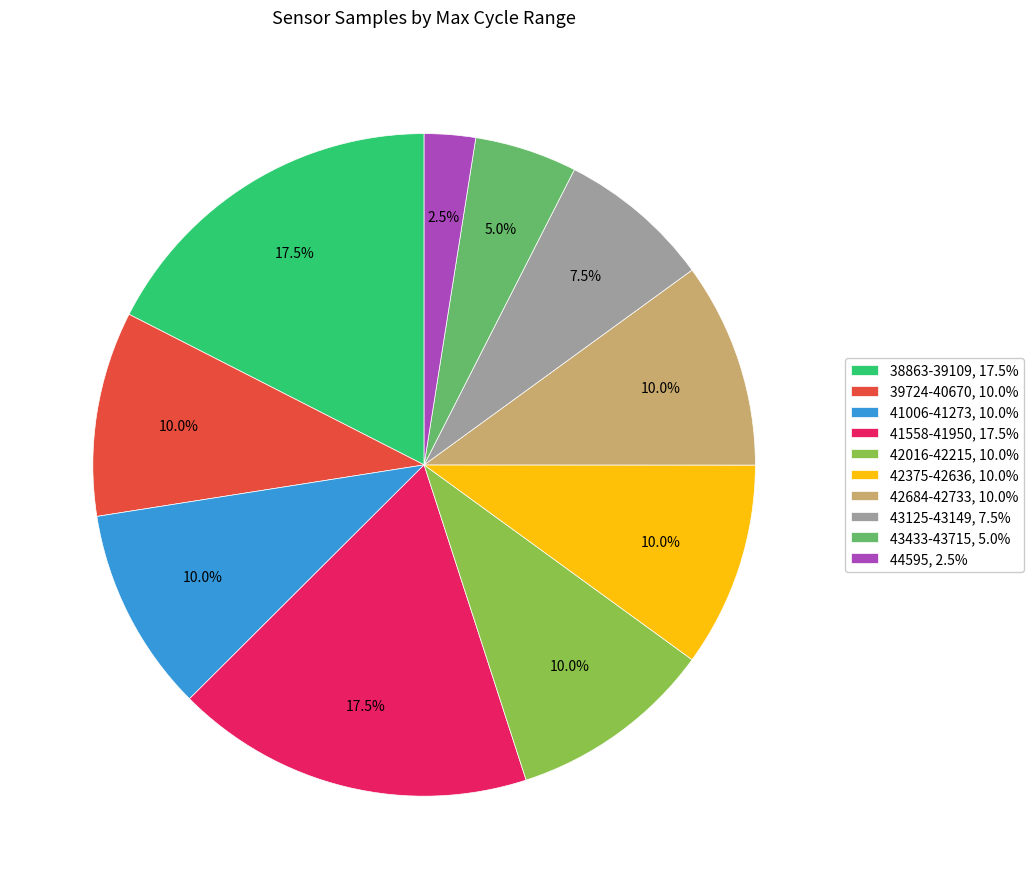

What is the smallest slice in the pie chart?

44595, 2.5%